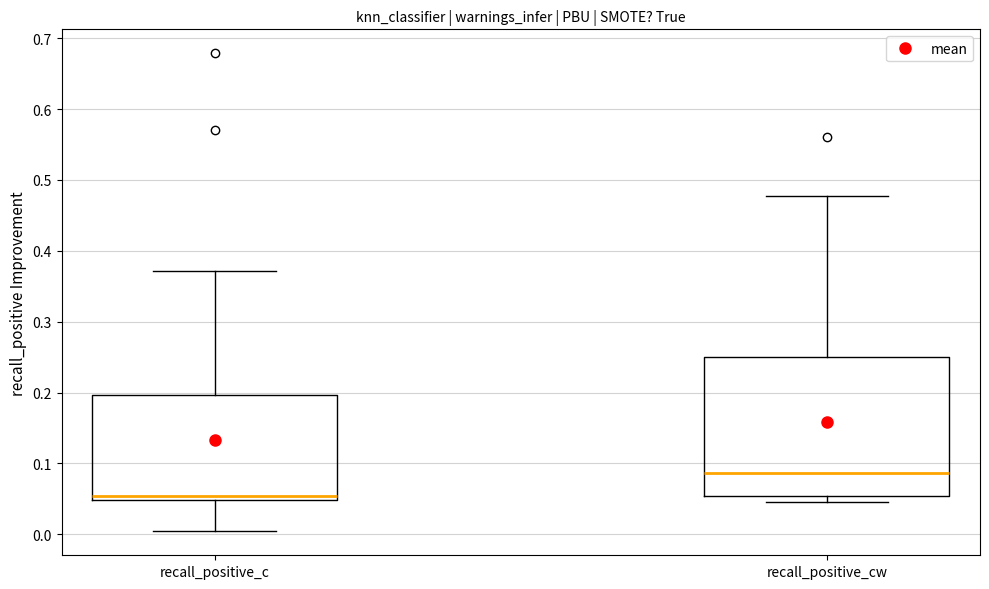

Reading left to right, read every box against the y-axis: the position of its median line, the range the box covers, and the ends of its whiskers. The values are not printed on the chart, so give them approximately, as read against the axis.

recall_positive_c: median 0.05 (just above the box's lower edge), box 0.05 to 0.20, whiskers 0.00 to 0.37
recall_positive_cw: median 0.09, box 0.05 to 0.25, whiskers 0.05 (just below the box's lower edge) to 0.48